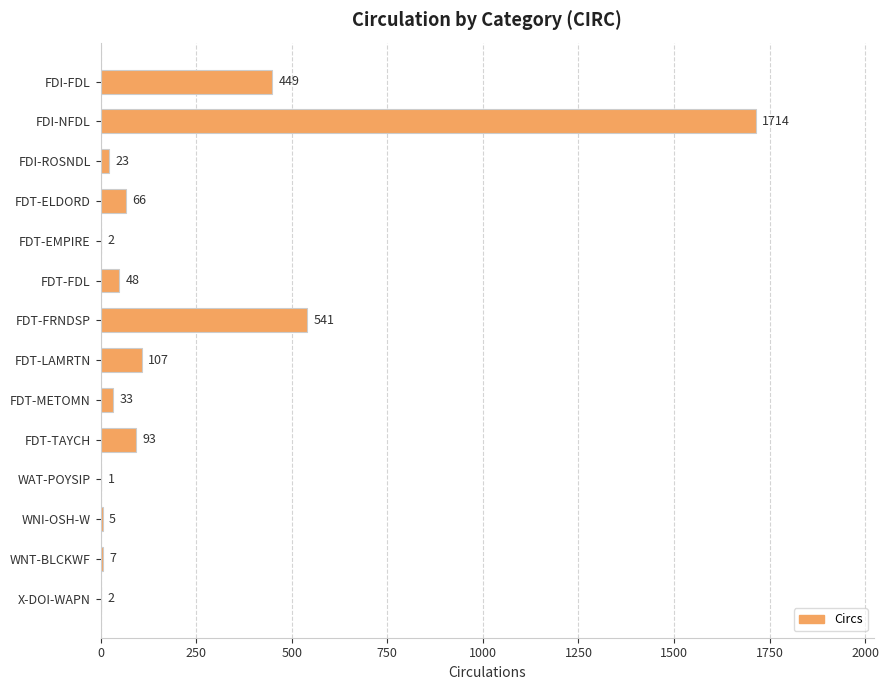

True or false: the data shows 1714 at FDI-NFDL.

True